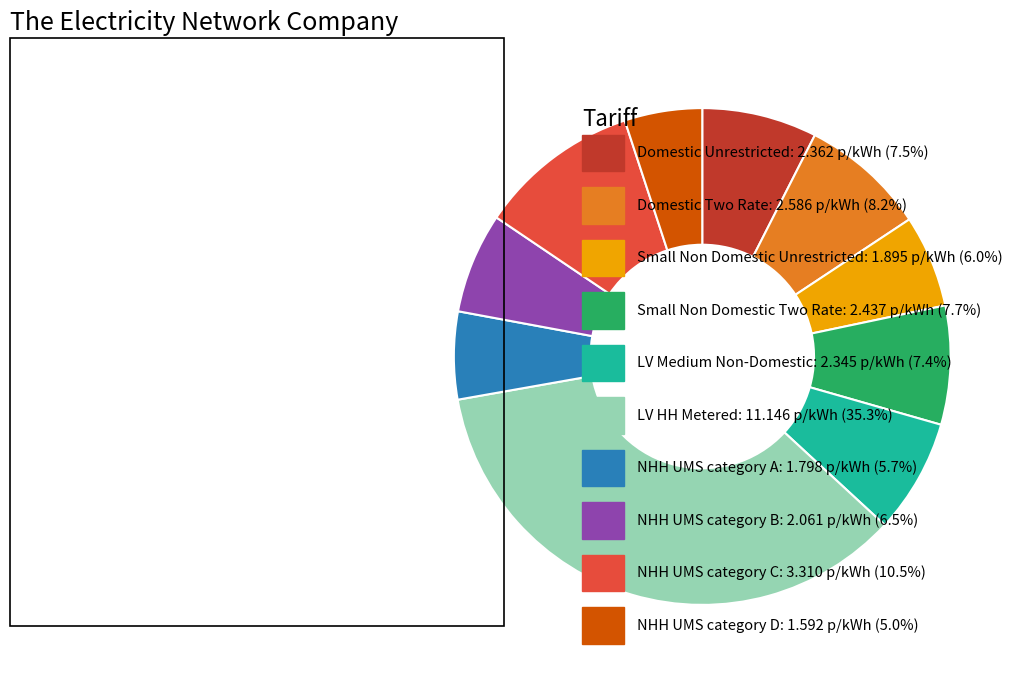

Does any single category account for the majority?

No